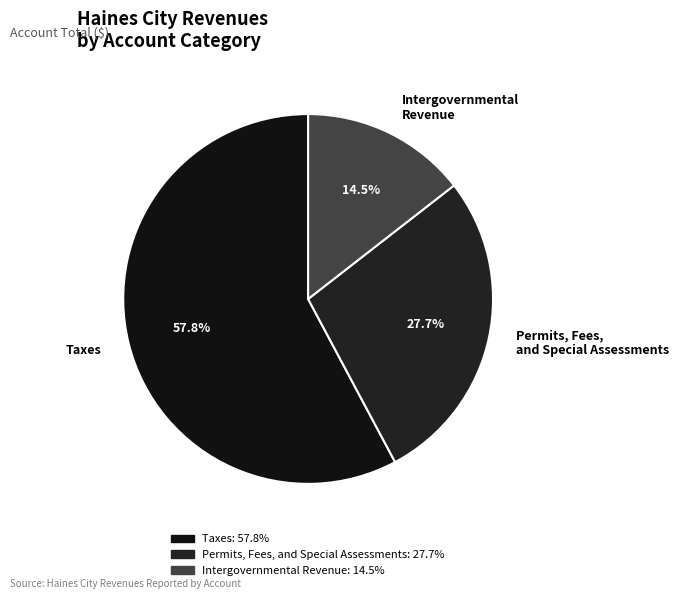

Which category has the biggest portion of the pie?

Taxes